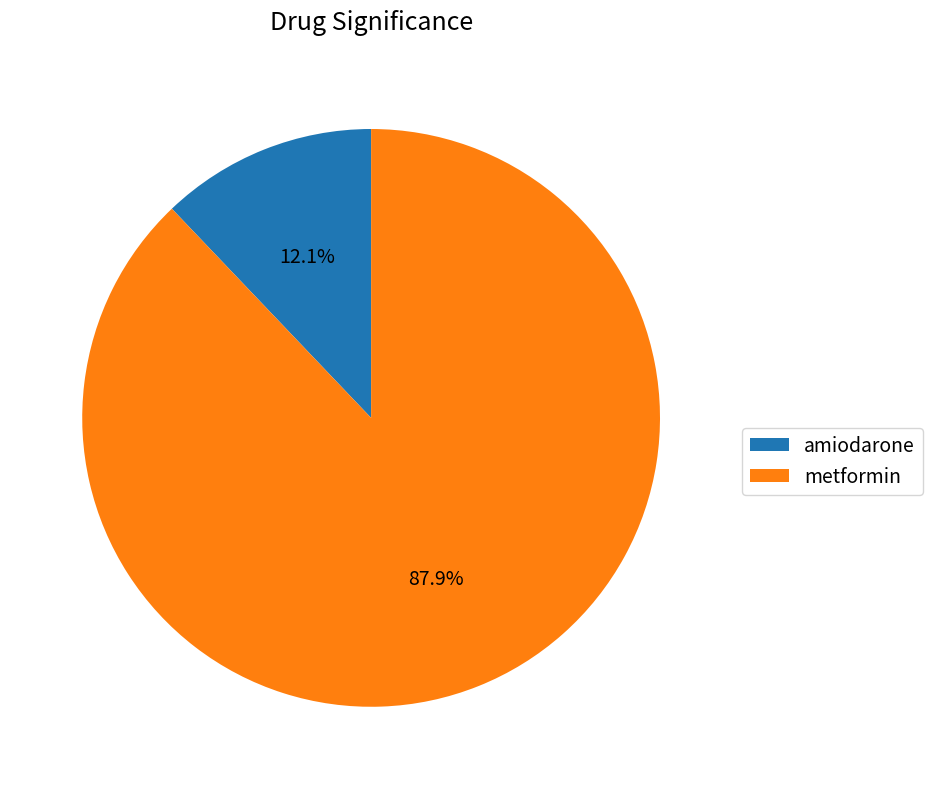

To the nearest percent, what is the average slice percentage?

50%